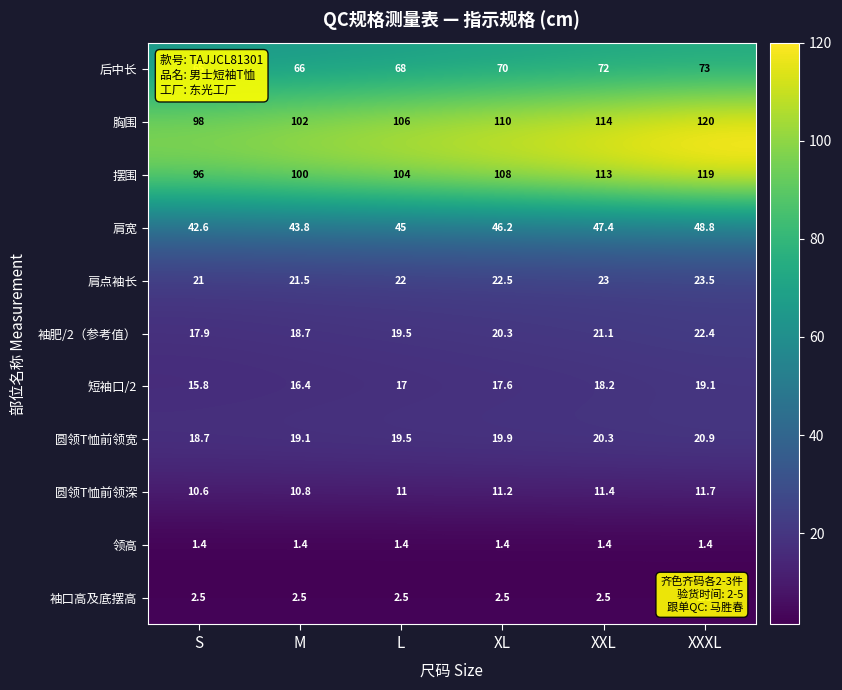

At which category is the sum across all series the highest?

XXXL